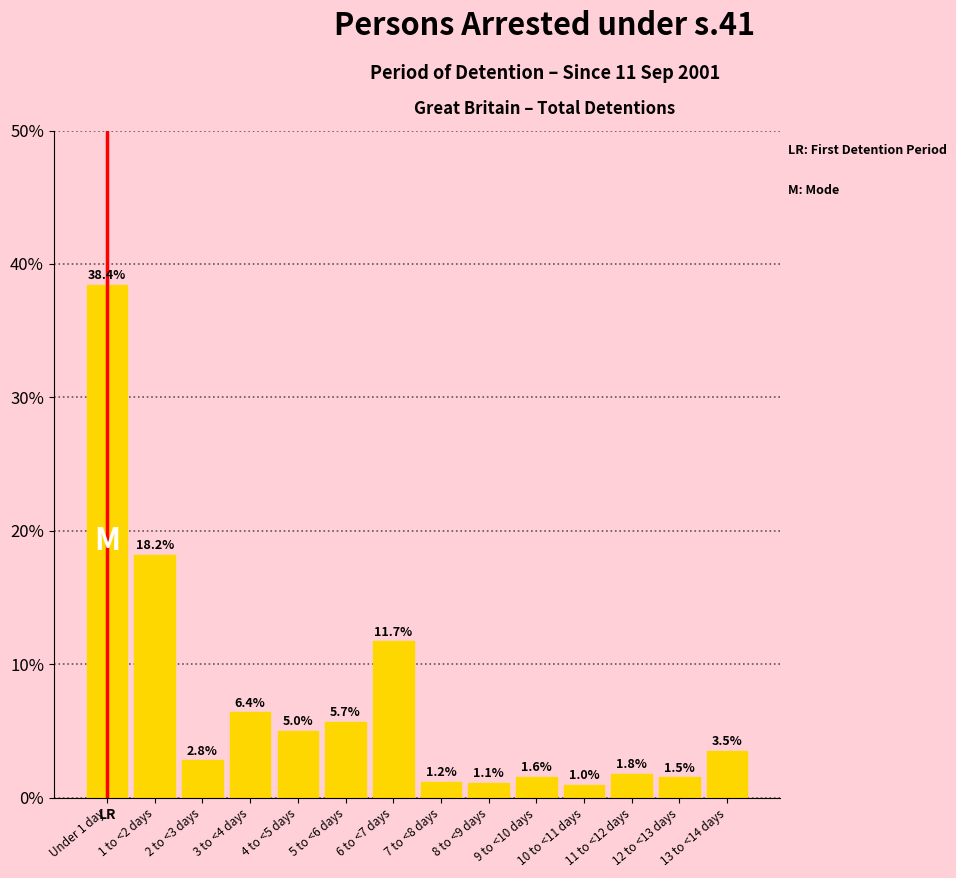

What position from the right is 8 to <9 days?

6